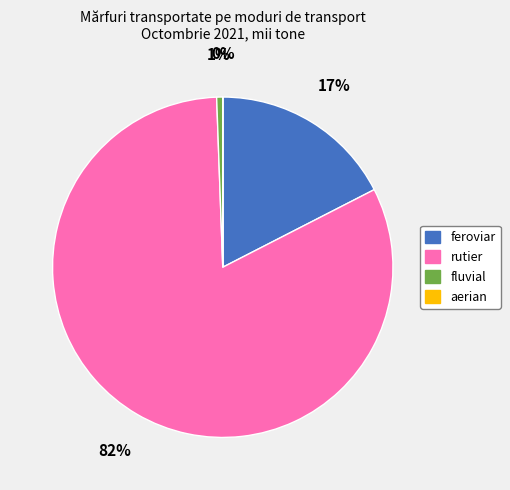

Is it true that feroviar is 8% of the pie?

False